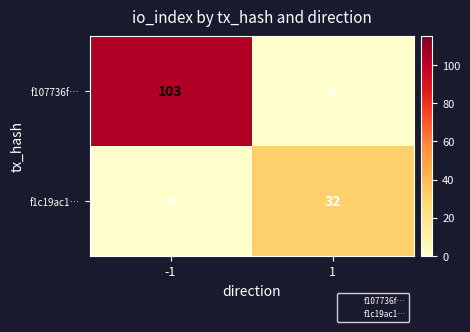

True or false: f1c19ac1… has a value of 21 at -1.

False